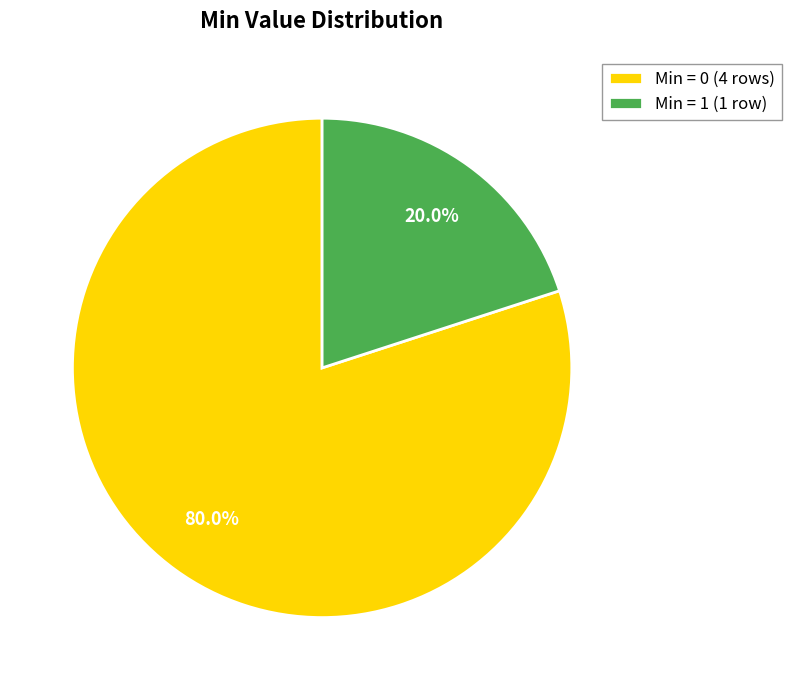

How many slices are in this pie chart?

2